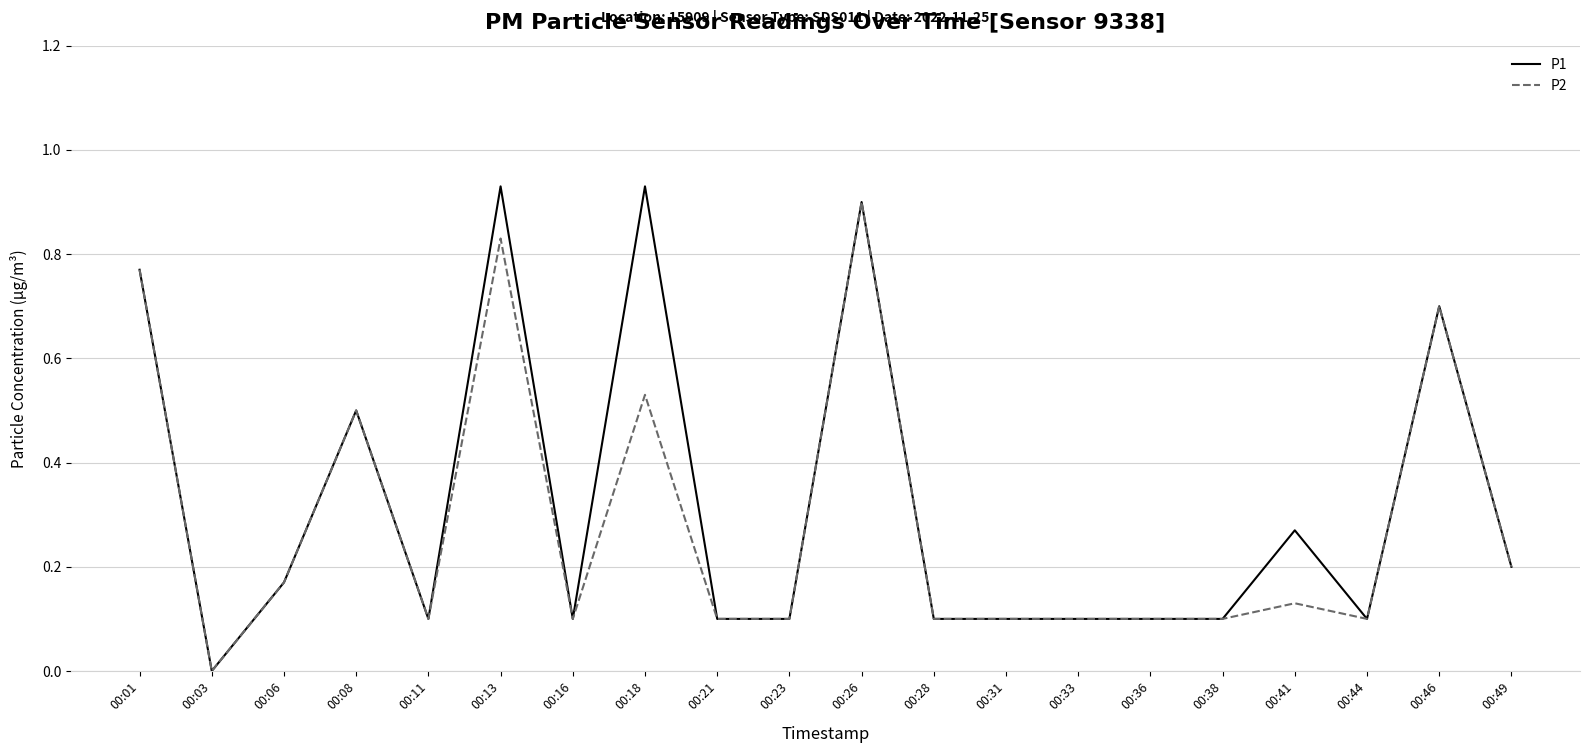

Which series has the largest range (max minus min)?

P1